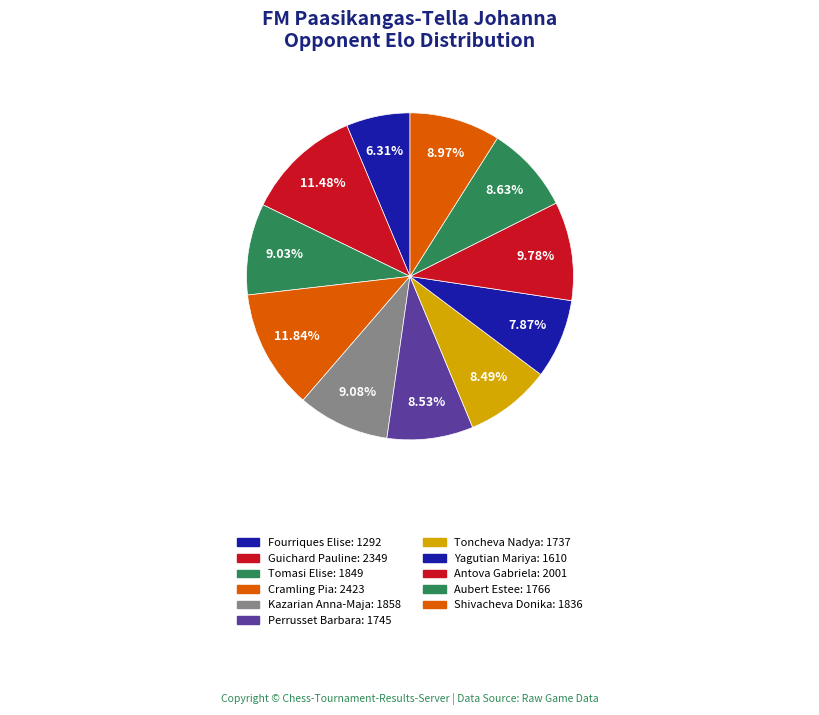

How many segments does this pie chart have?

11